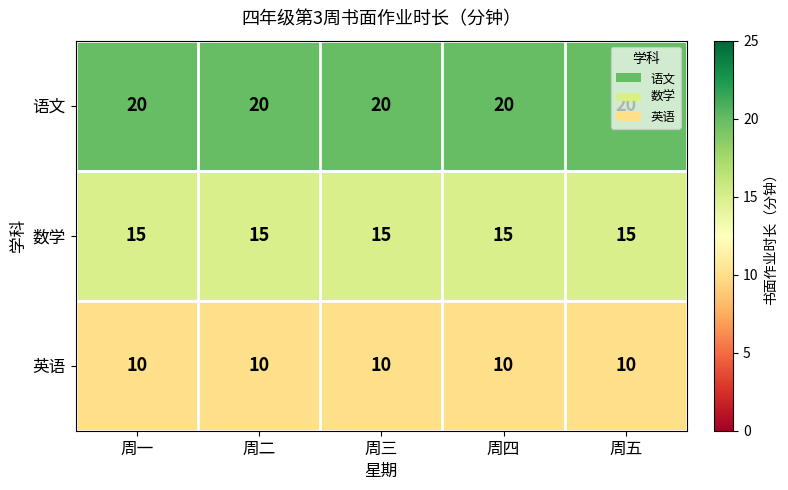

What is the greatest value displayed?

20